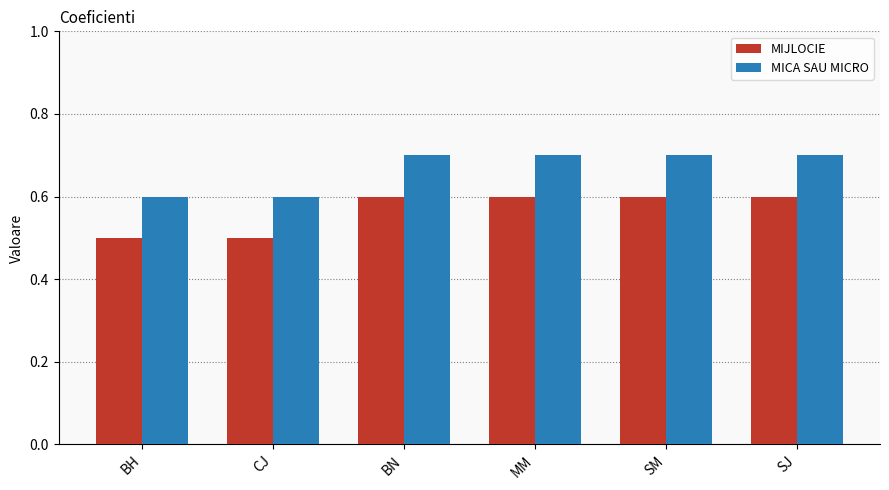

List the series in order of their peak value, lowest first.

MIJLOCIE, MICA SAU MICRO